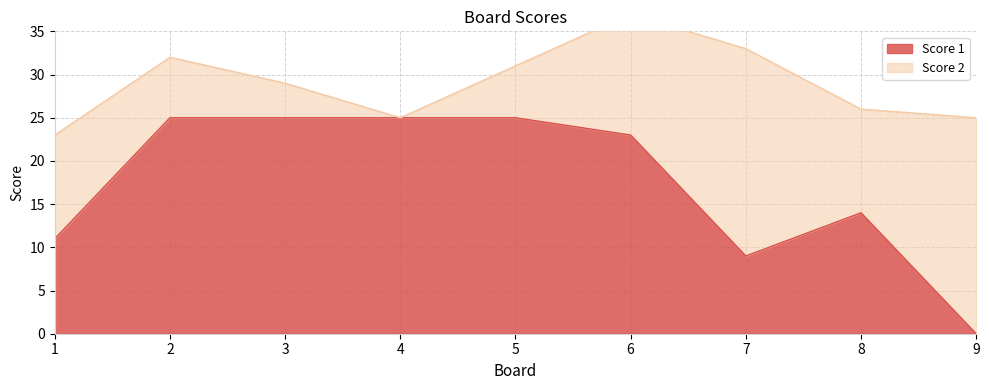

What is the sum of the values at 9 and 7?

9